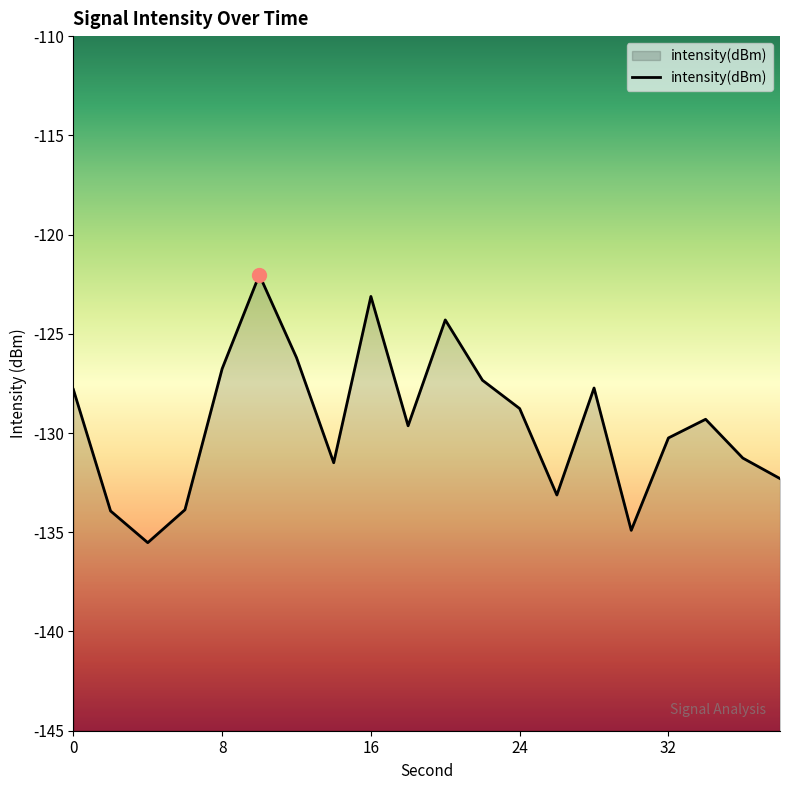

Between 18 and 22, which is larger?

22